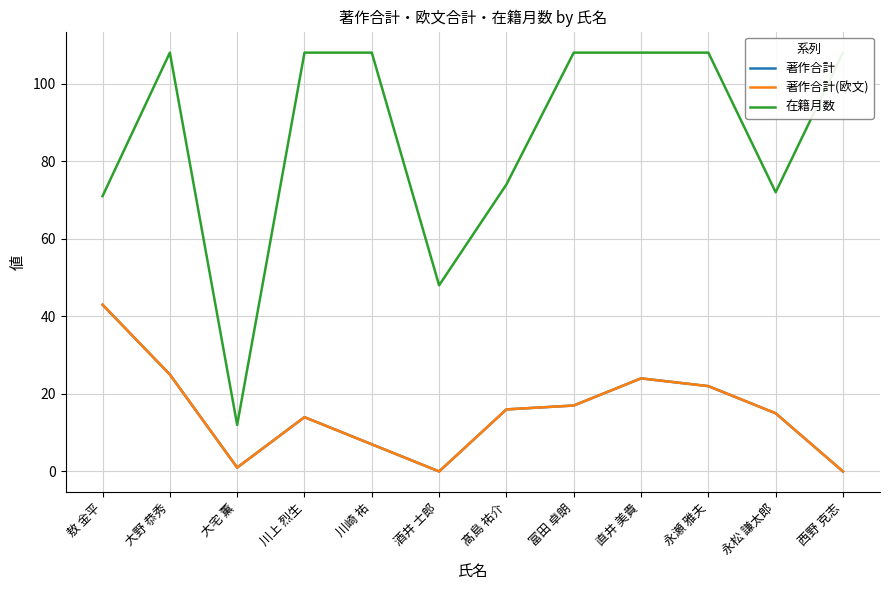

True or false: 著作合計(欧文) and 著作合計 intersect in this chart.

False